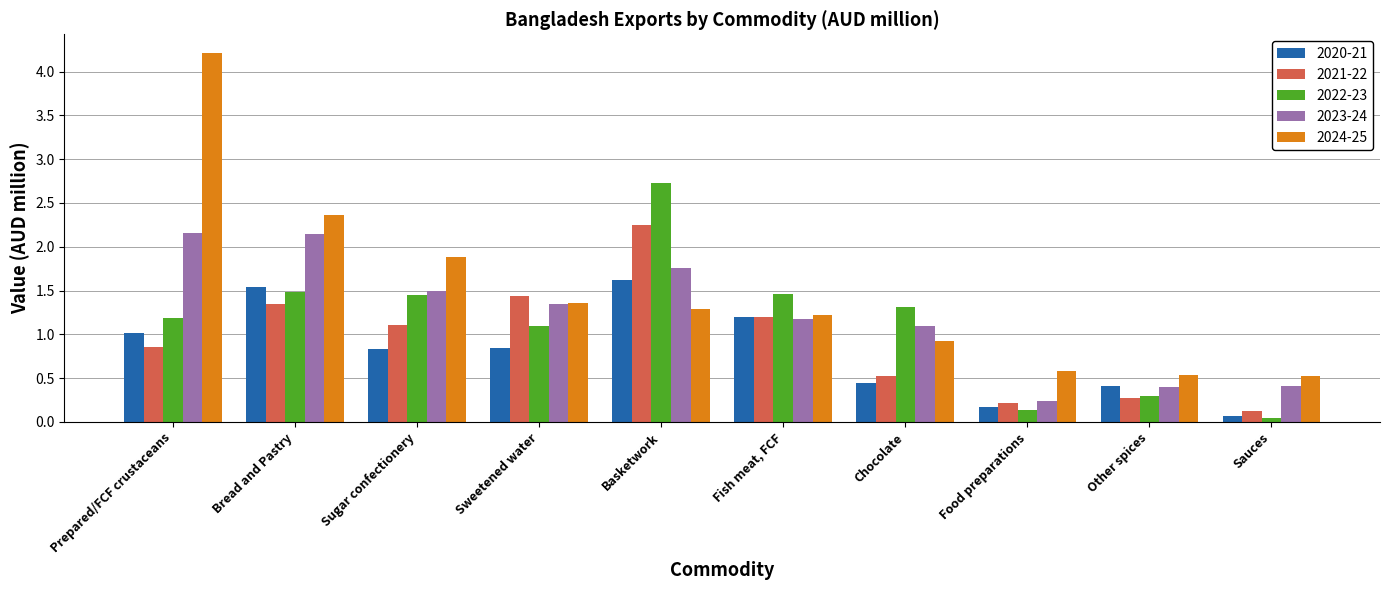

Is it true that 2021-22 equals 0.2 at Food preparations?

True